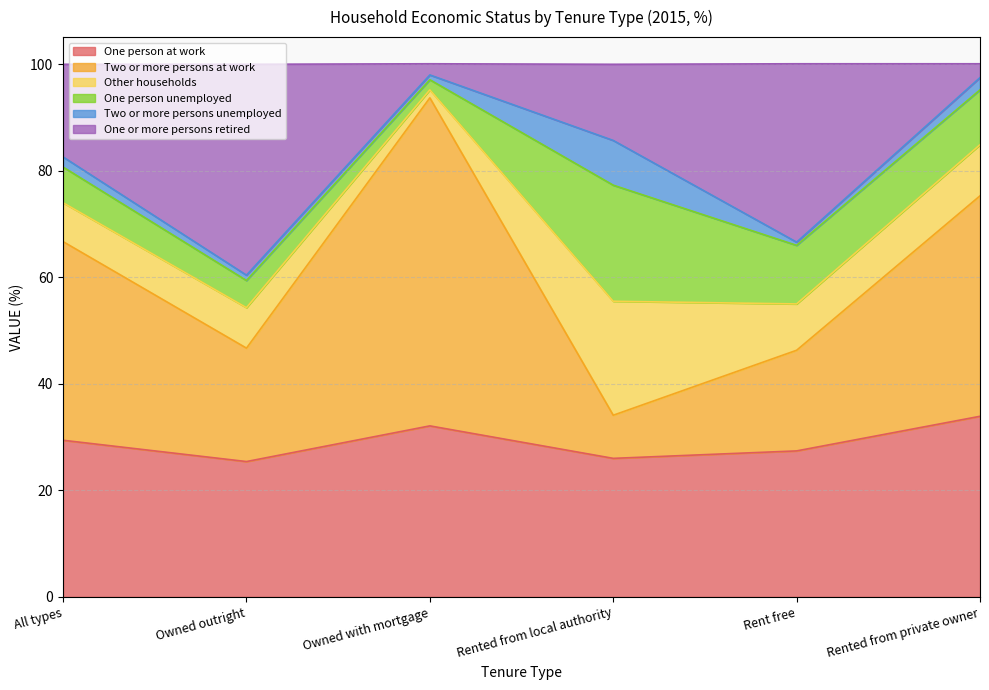

The value of One person at work at Rented from private owner is 33.9. True or false?

True